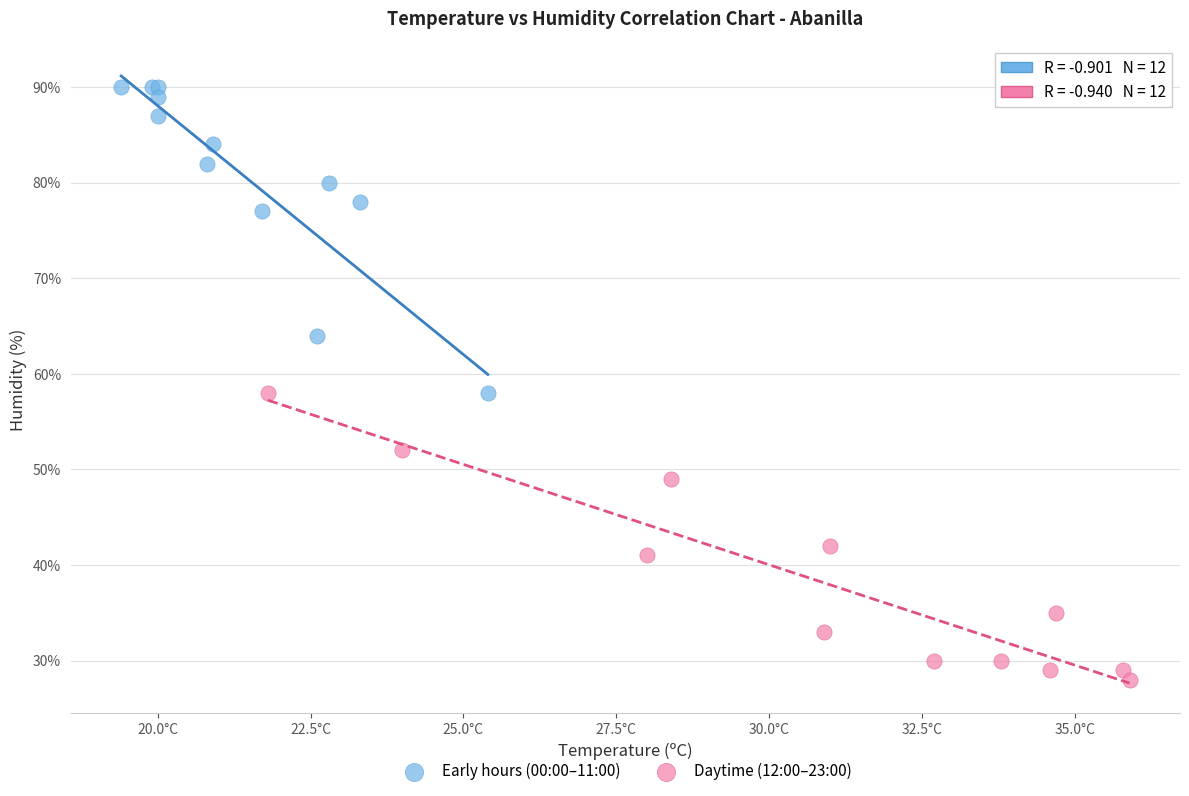

Which series reaches the maximum Y coordinate?

Early hours (00:00–11:00)